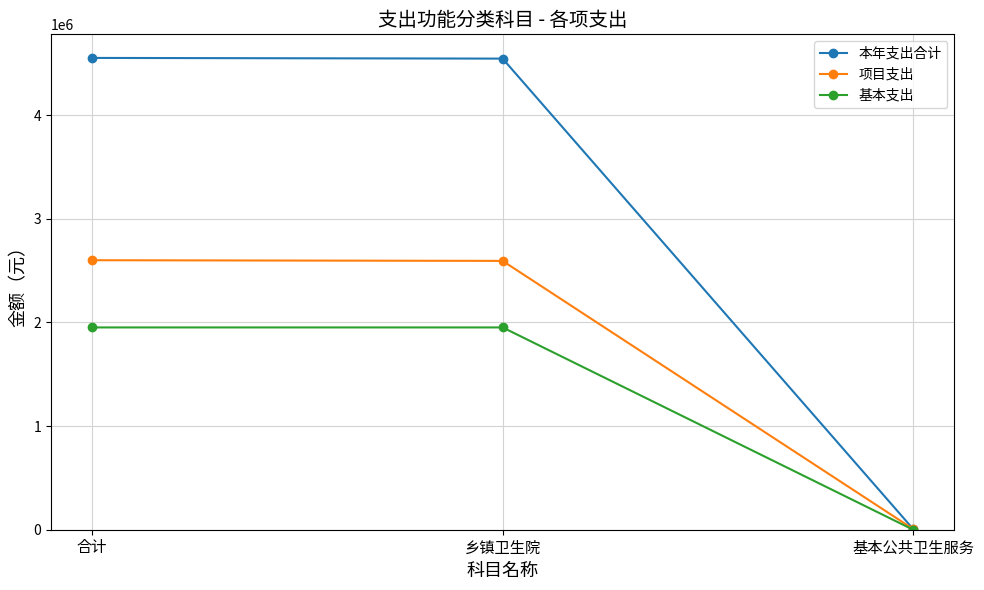

How many lines are shown in the chart?

3